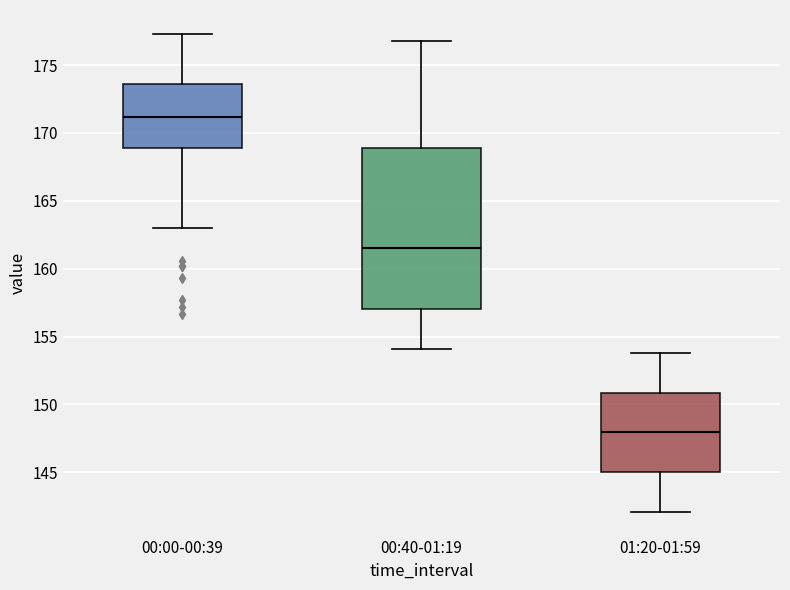

Which box's median line is the lowest?

01:20-01:59